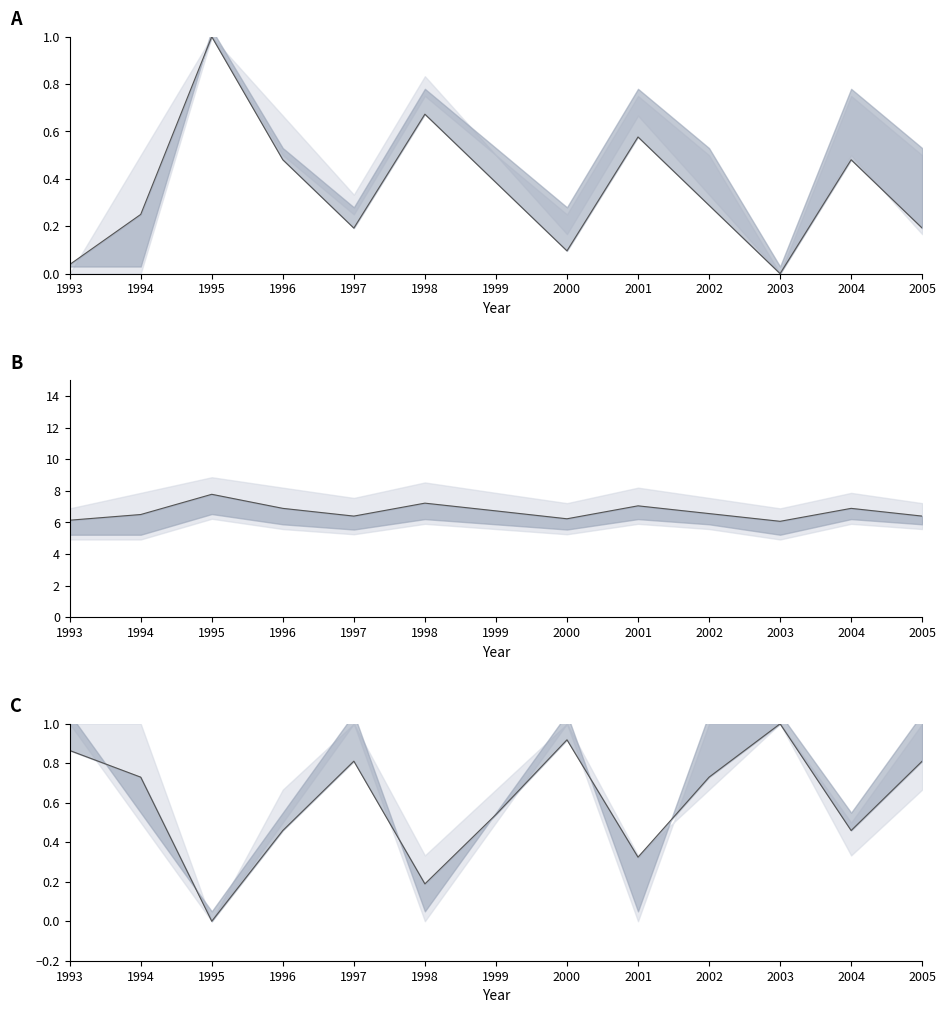

True or false: Tsi Sd line and Secchi Feet line intersect in this chart.

False